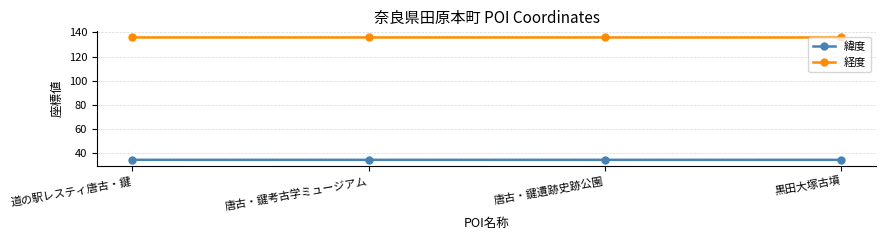

What are all the series names shown in the legend?

緯度, 経度